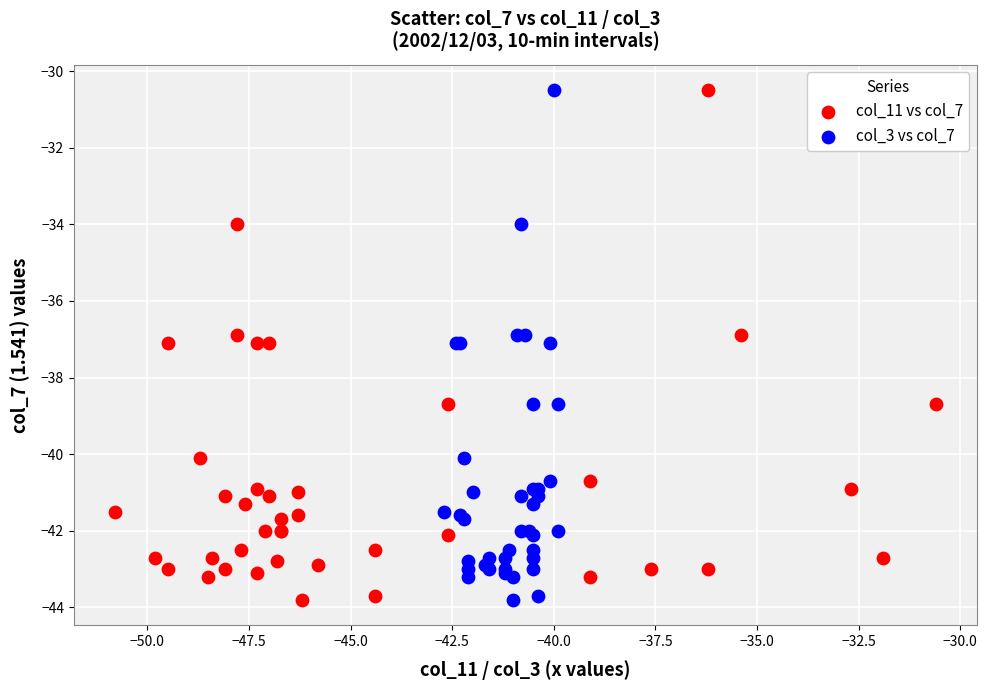

What are all the series names shown in the legend?

col_11 vs col_7, col_3 vs col_7